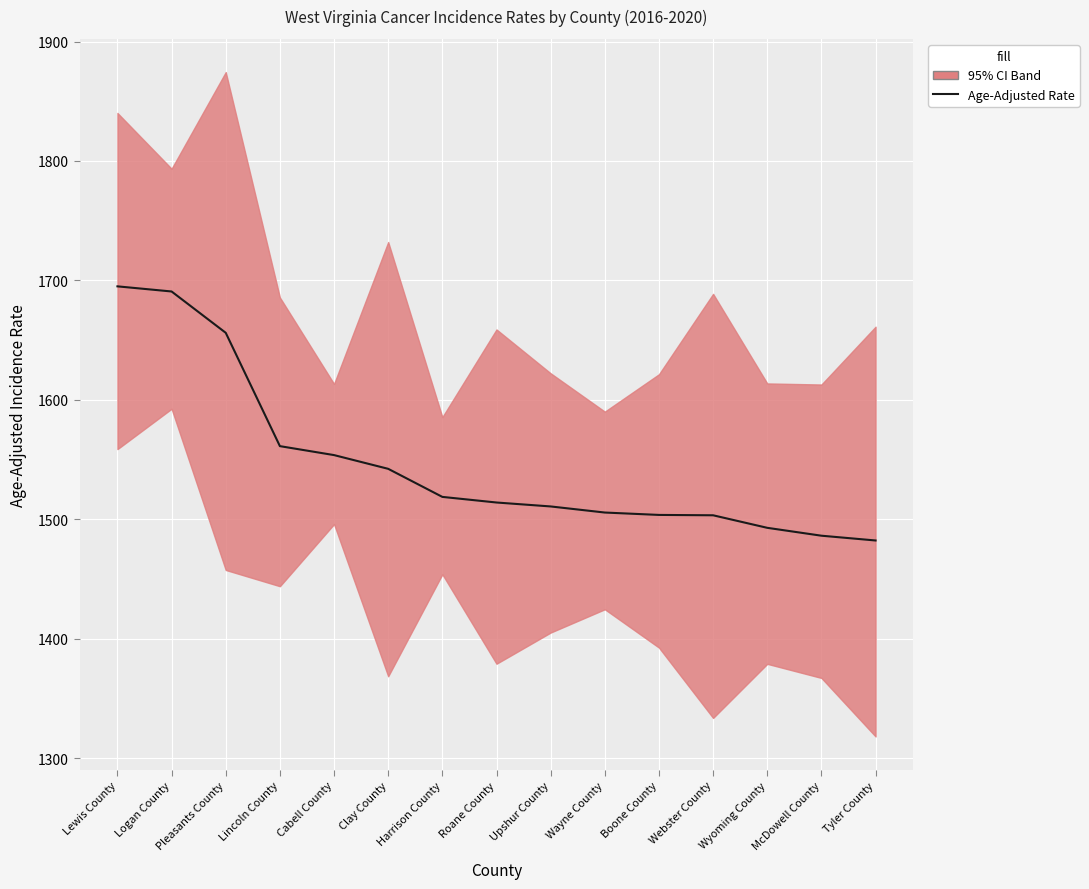

What is the maximum value shown in the chart?

1695.0